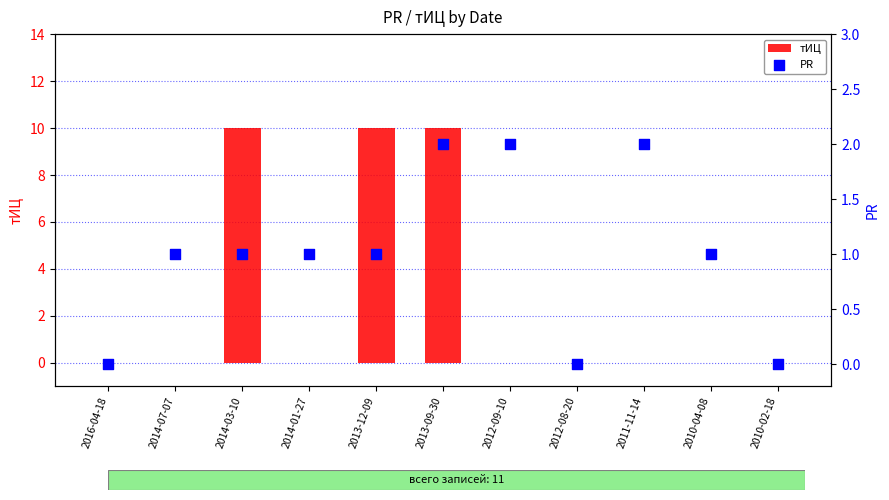

What are all the series names shown in the legend?

тИЦ, PR